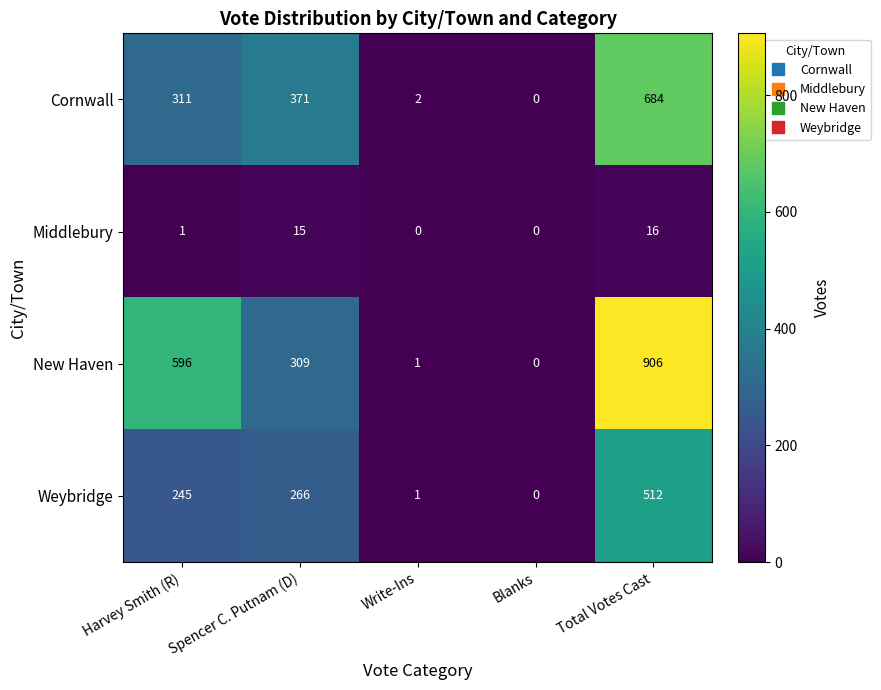

What is the sum of all Middlebury values?

32